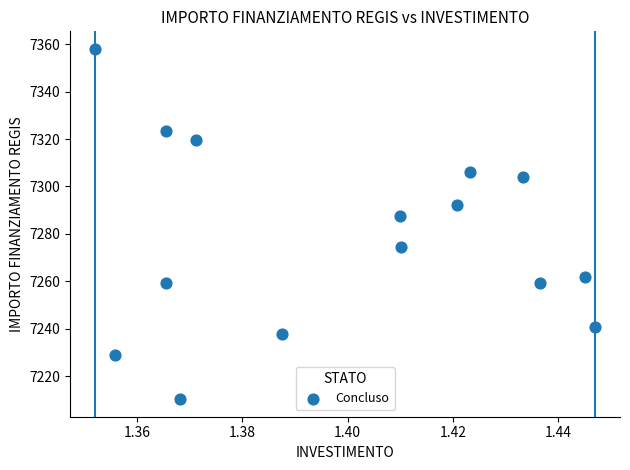

What Y value in the scatter plot is closest to 7284?

7287.4